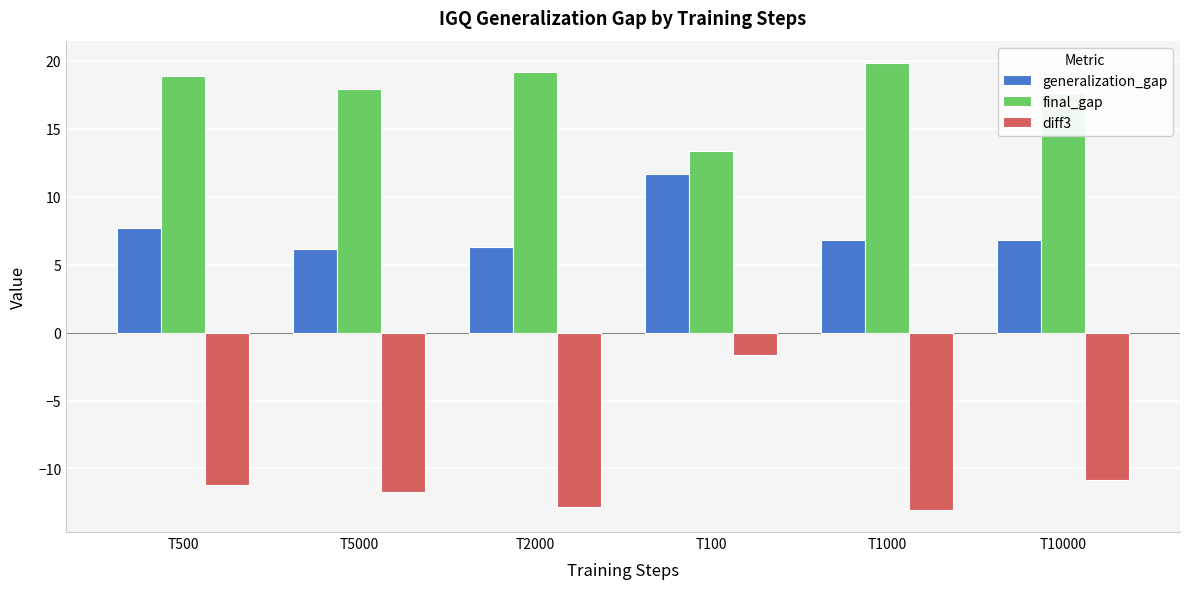

Which series has the widest spread of values?

diff3